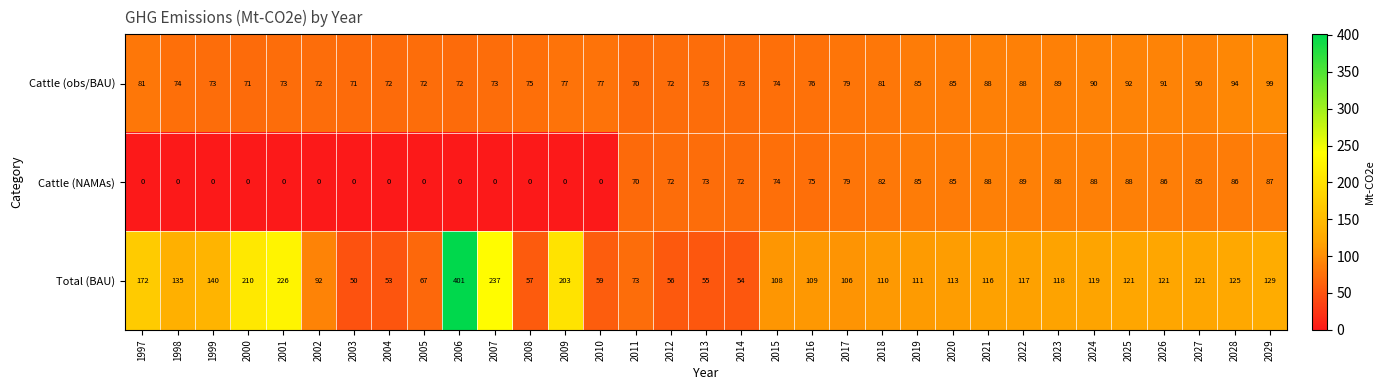

The value of Total (BAU) at 2004 is 31. True or false?

False